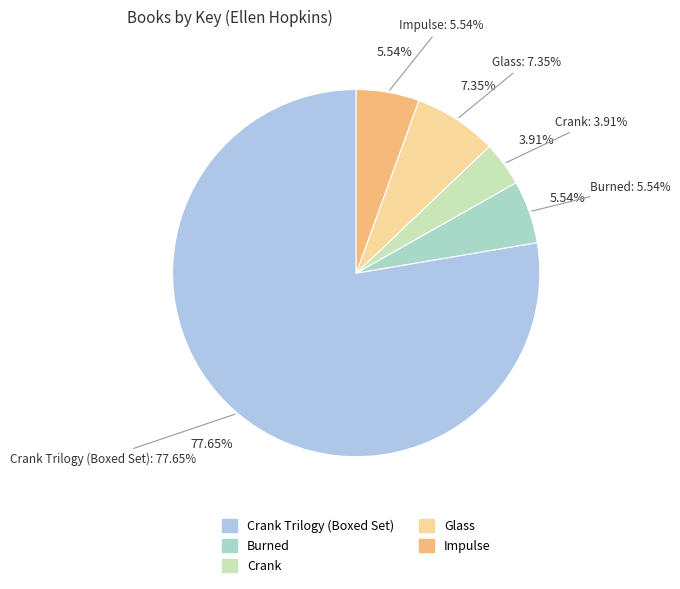

To the nearest percent, what is the average slice percentage?

20%